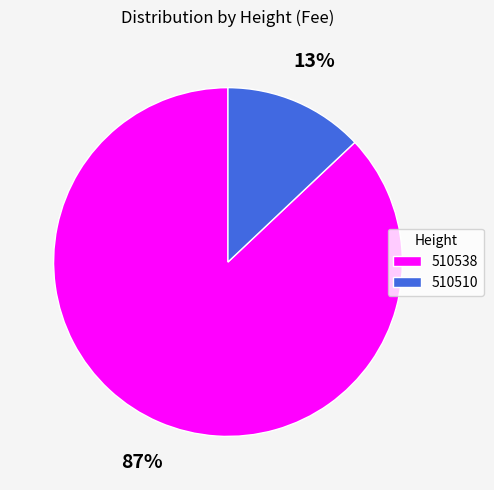

Does 510538 account for over 50% of the chart?

Yes